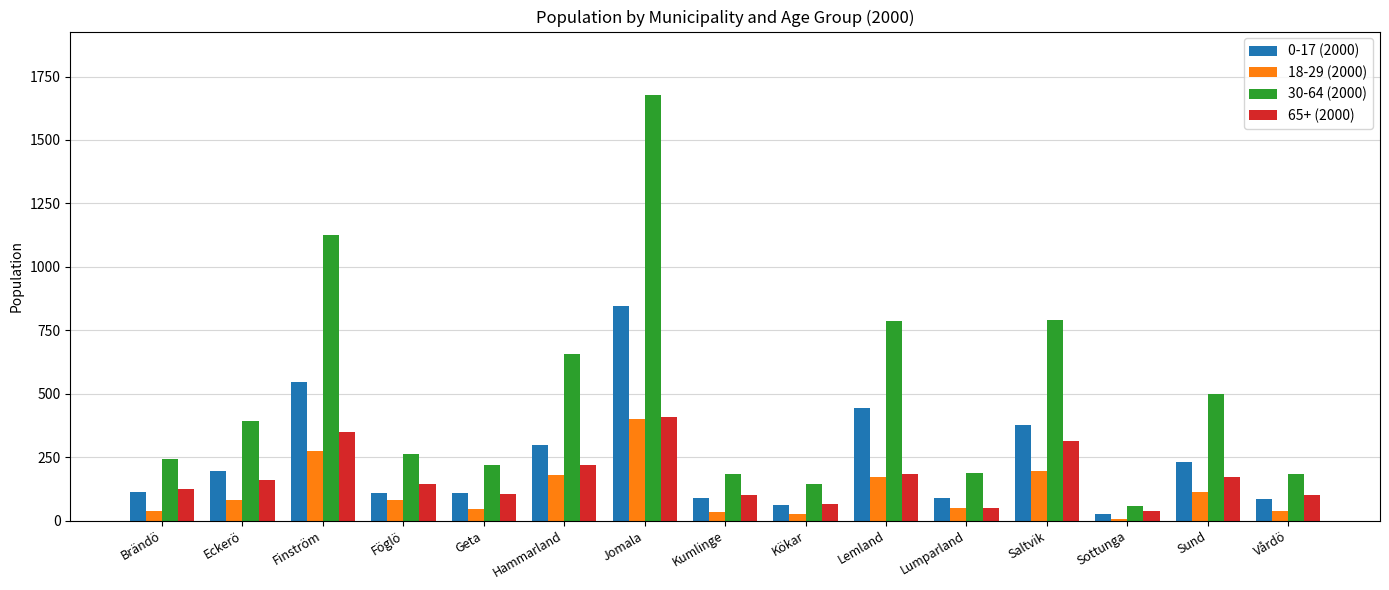

What is the difference between the second highest and second lowest values in the 0-17 (2000) series?

486